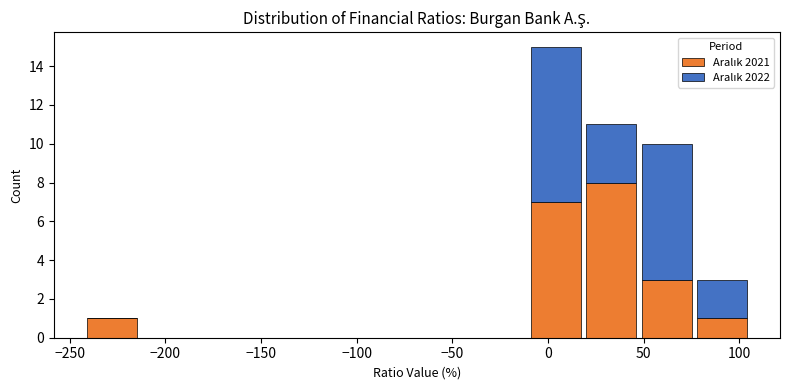

Which range on the x-axis has the tallest stacked bar (by total height)?

-10 to 20